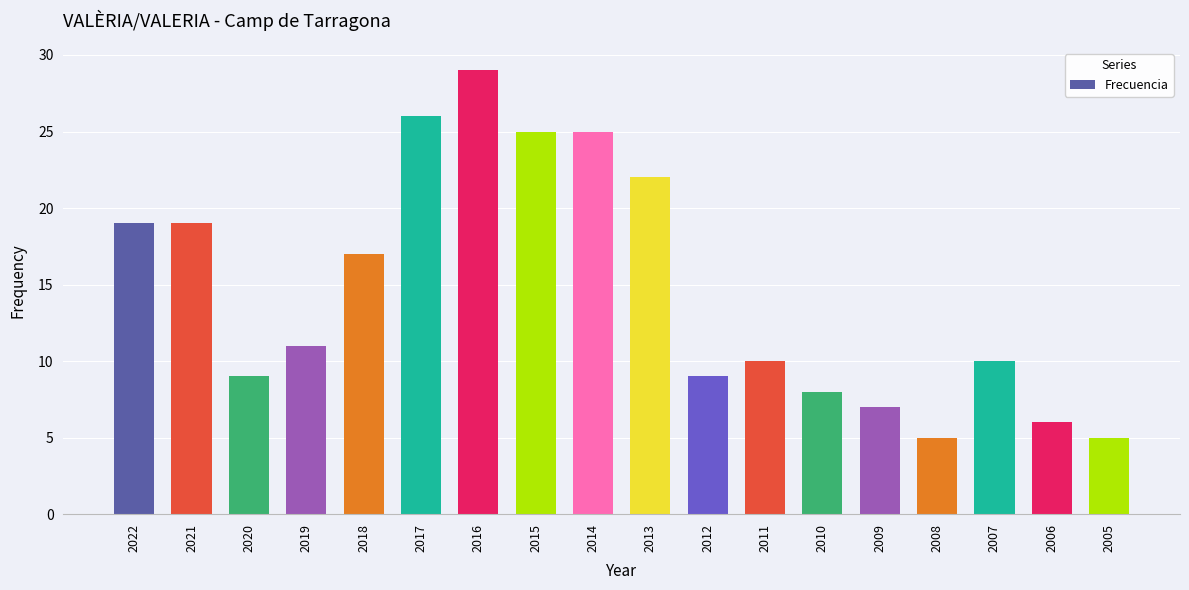

What is the greatest value displayed?

29